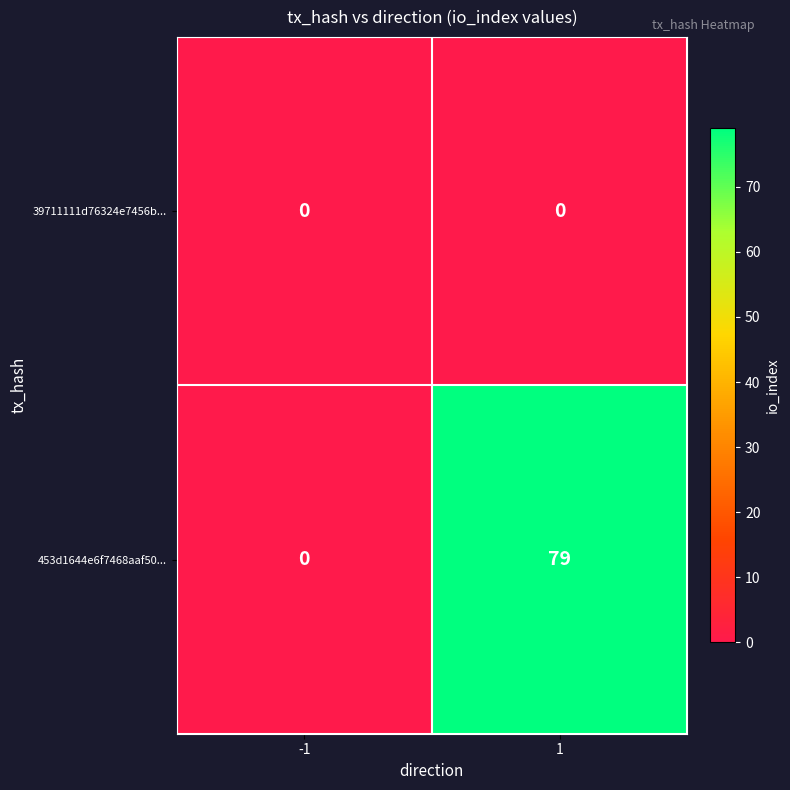

Reading left to right, extract all data points from this chart.

39711111d76324e7456b...: -1=0	1=0
453d1644e6f7468aaf50...: -1=0	1=79